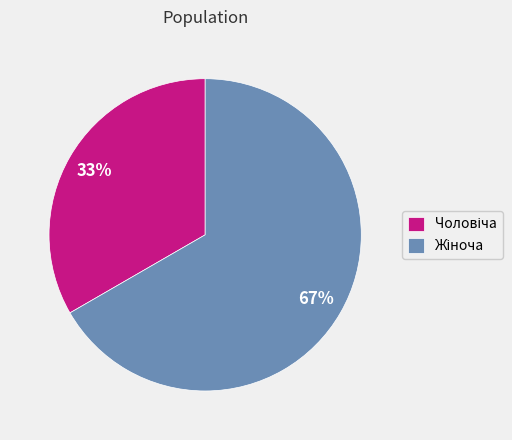

To the nearest percent, what is the average slice percentage?

50%